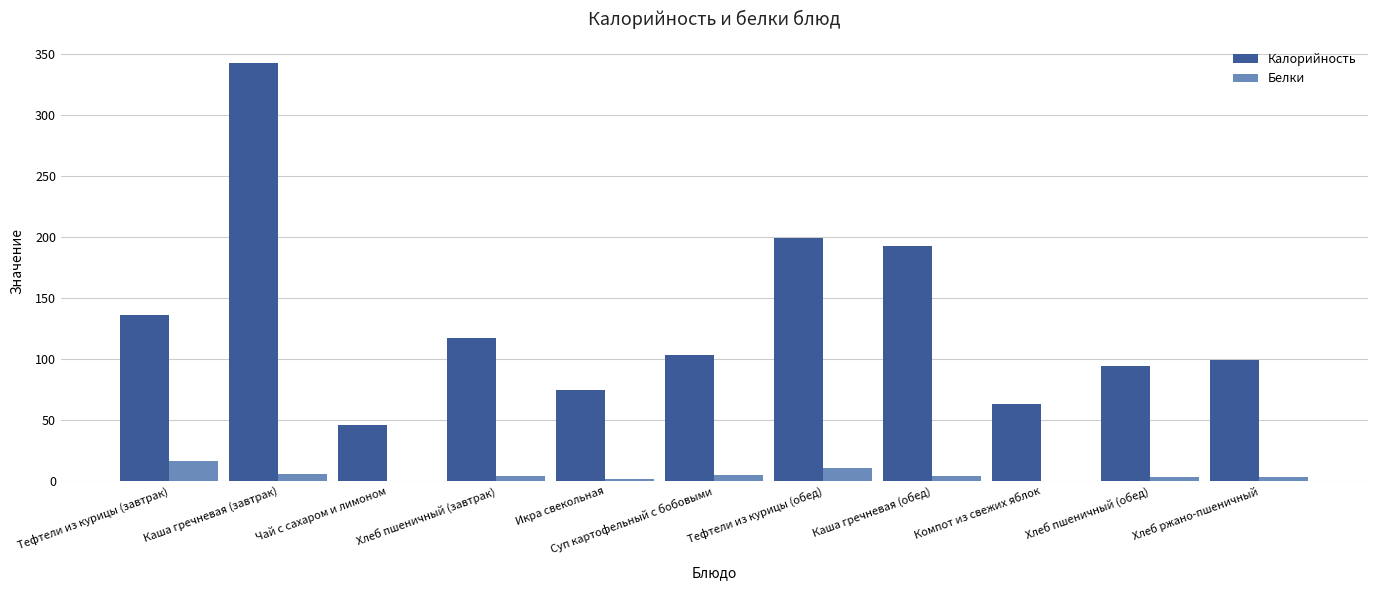

What is the average value of the Калорийность series?

133